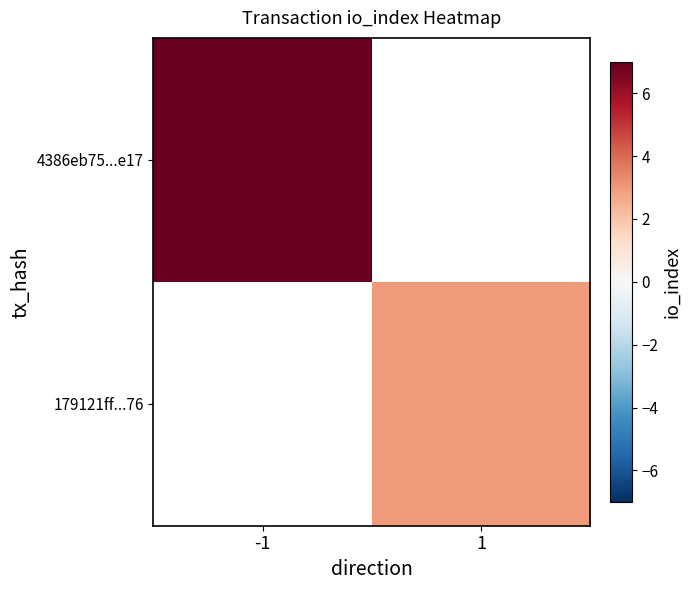

The value of 4386eb75...e17 at -1 is 7.0. True or false?

True